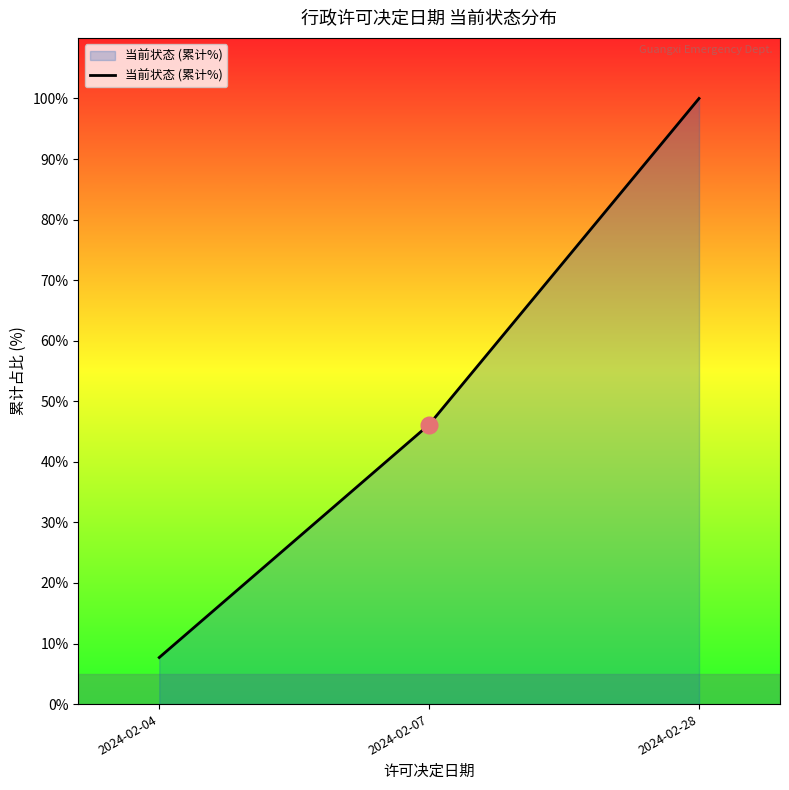

Rank the categories by value from lowest to highest.

2024-02-04, 2024-02-07, 2024-02-28